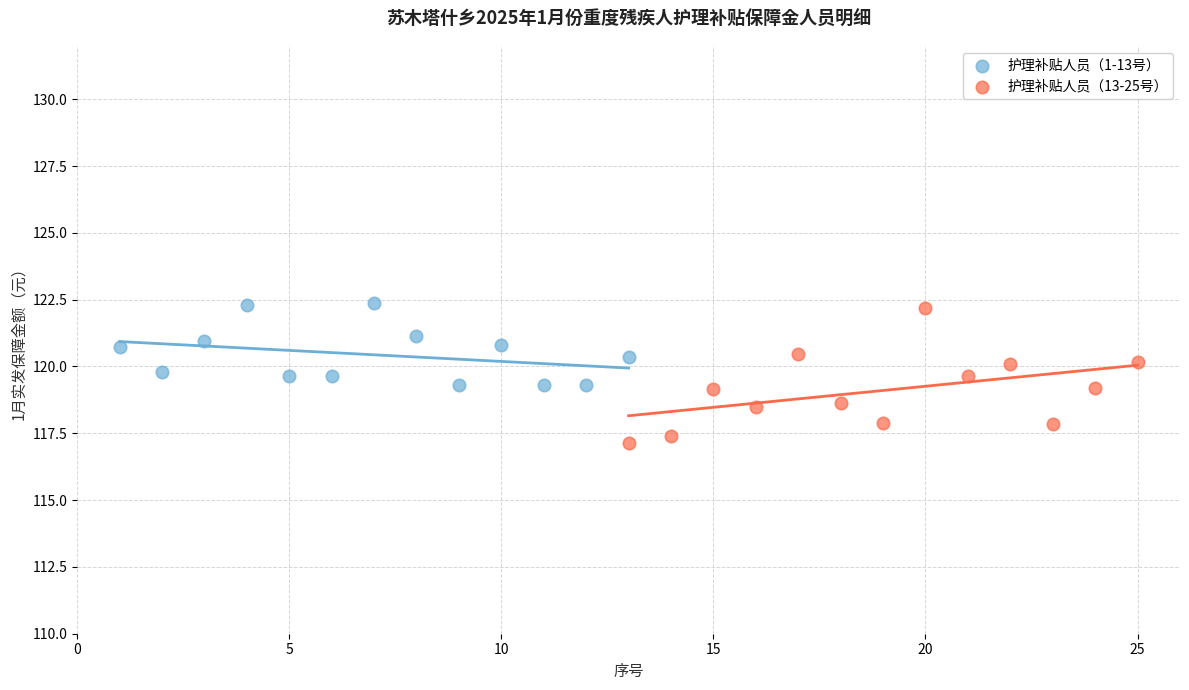

What are all the series names shown in the legend?

护理补贴人员（1-13号）, 护理补贴人员（13-25号）